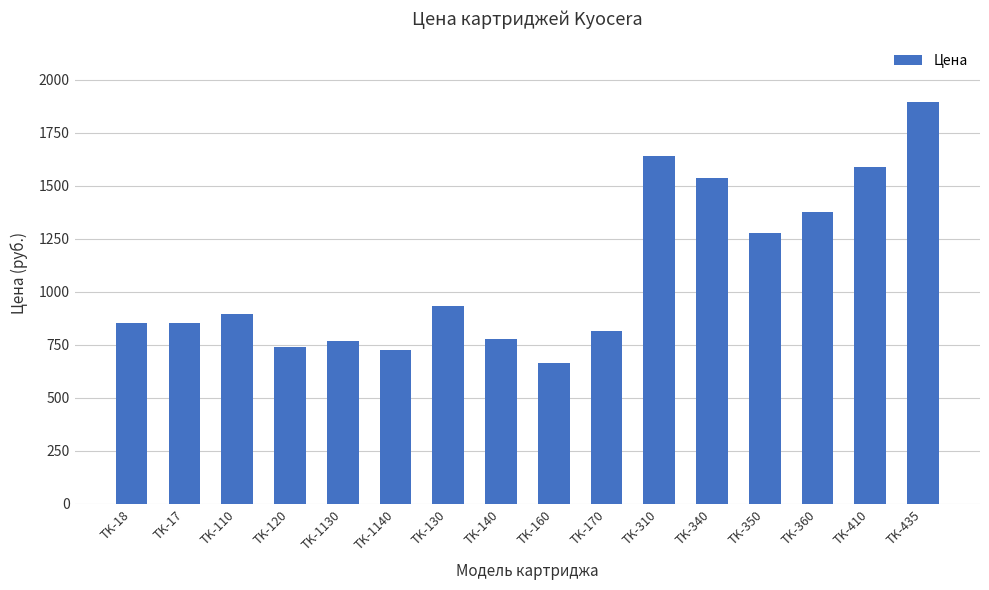

The chart shows a value of 931.5 at TK-130. True or false?

True